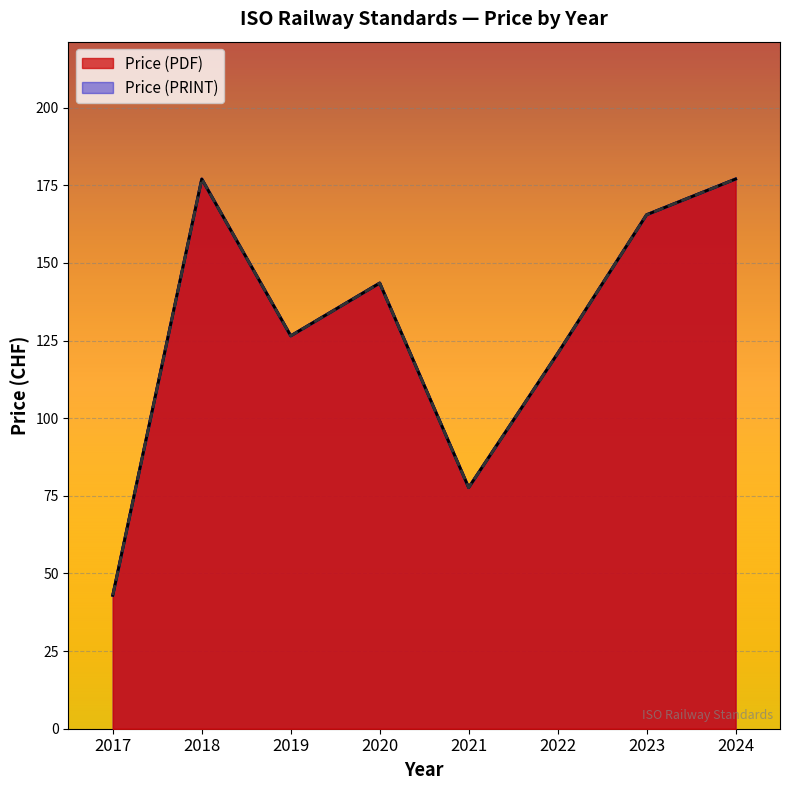

Is it true that Price (PRINT) equals 177 at 2021?

True